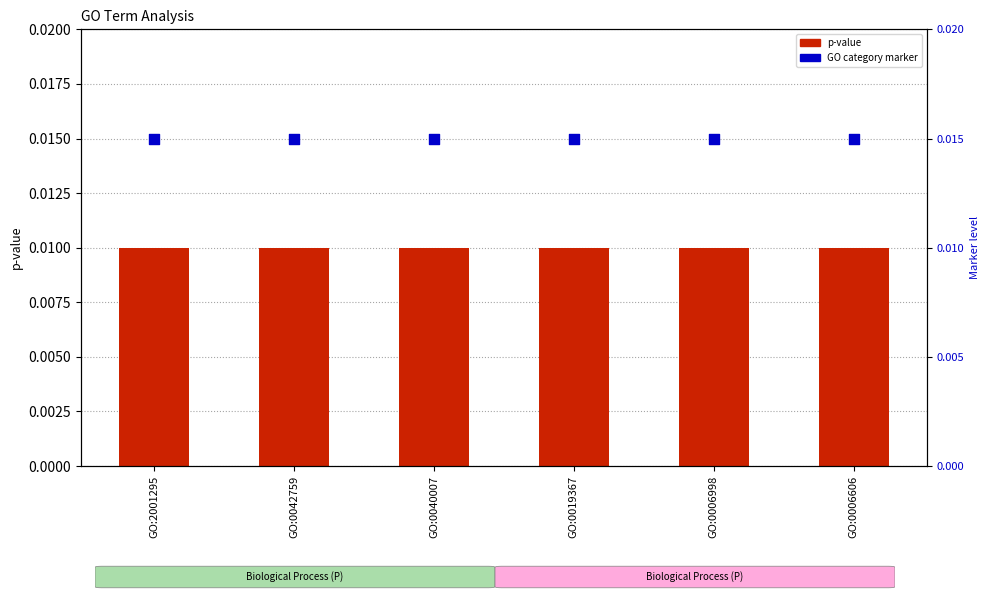

Which series has the largest total across all categories?

GO category marker